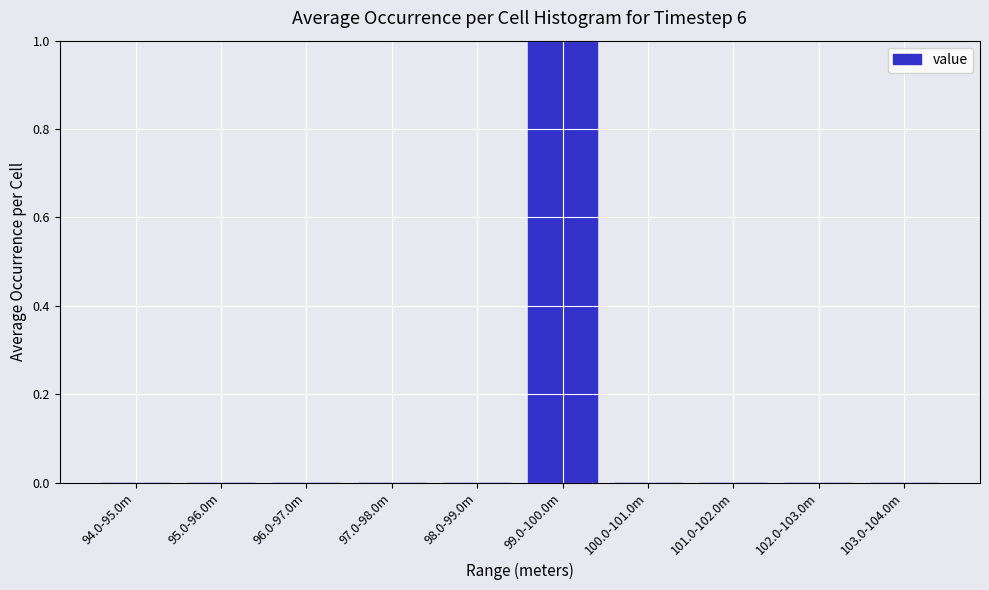

Reading right to left, extract all data points from this chart.

103.0-104.0m=0	102.0-103.0m=0	101.0-102.0m=0	100.0-101.0m=0	99.0-100.0m=1	98.0-99.0m=0	97.0-98.0m=0	96.0-97.0m=0	95.0-96.0m=0	94.0-95.0m=0